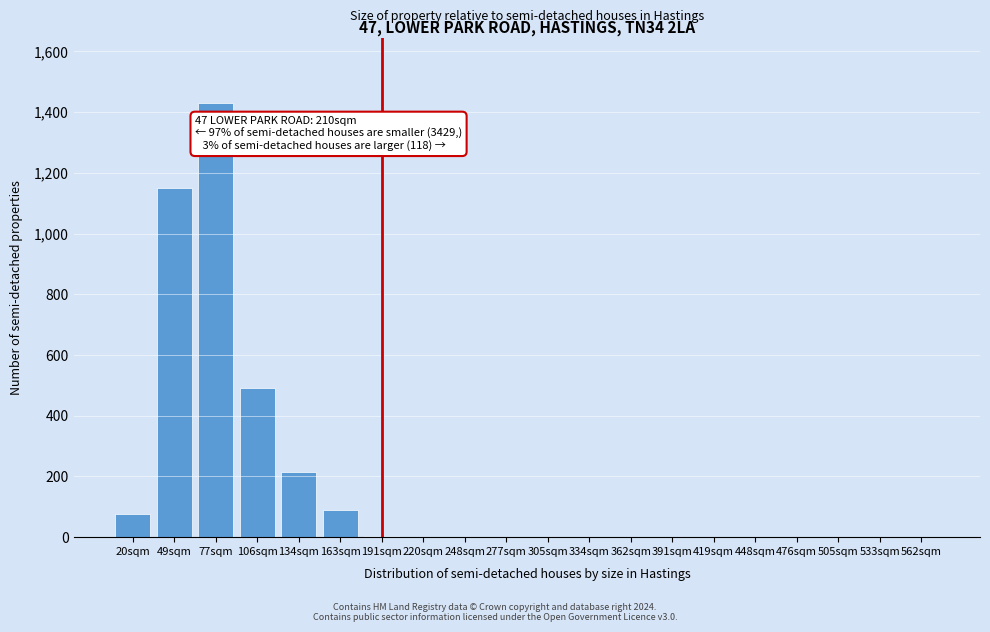

True or false: the data shows 490 at 106sqm.

True